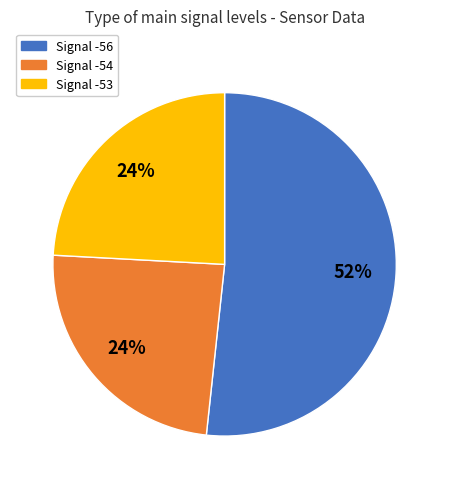

Is there any slice that represents more than half of the pie?

Yes